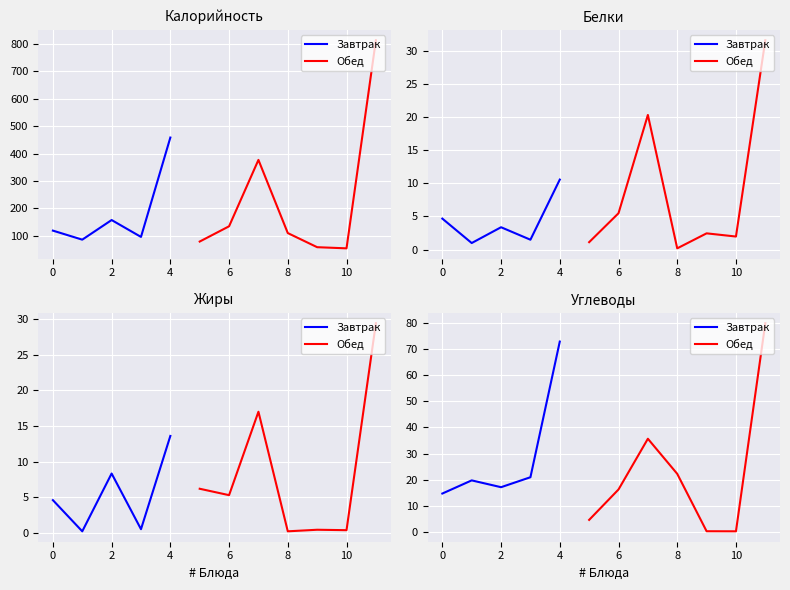

True or false: Жиры and Углеводы cross at least once.

True